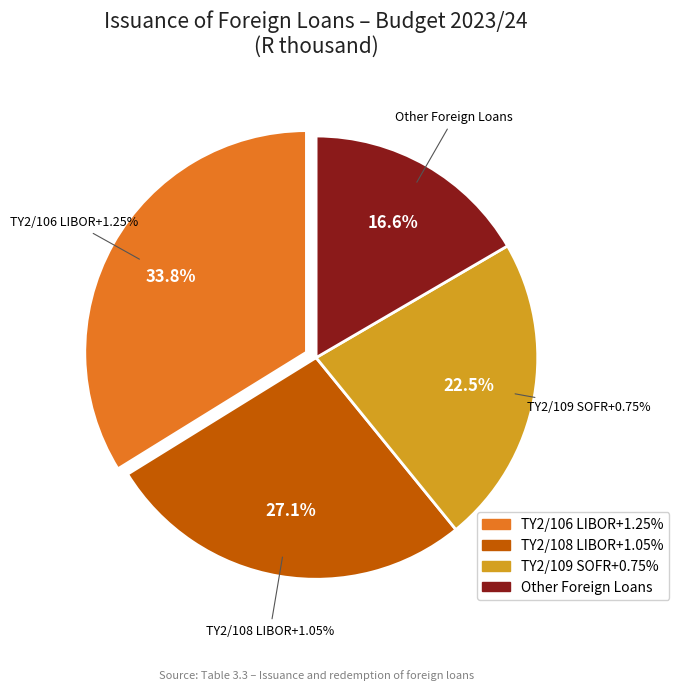

What portion of the pie excludes Discount?

100.0%